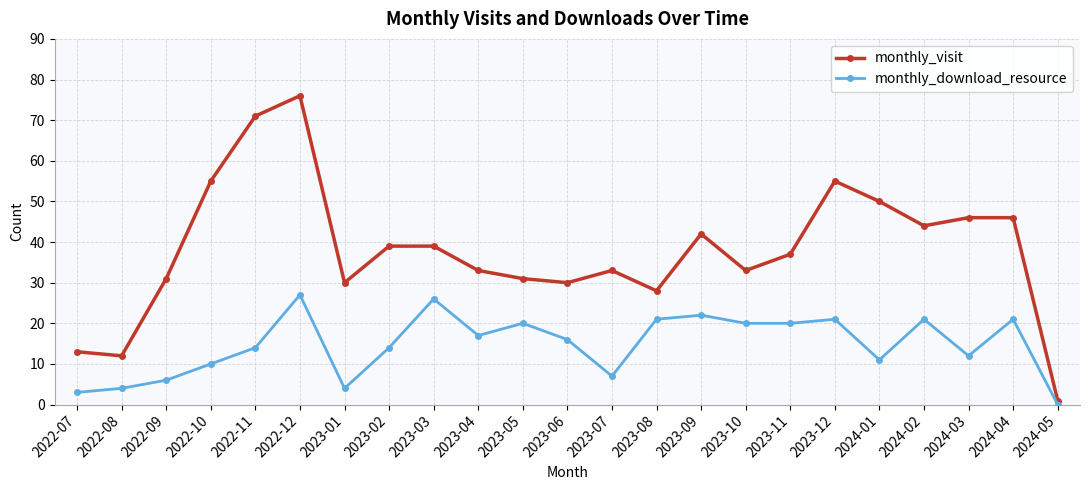

Which category has the highest value across all series?

2022-12